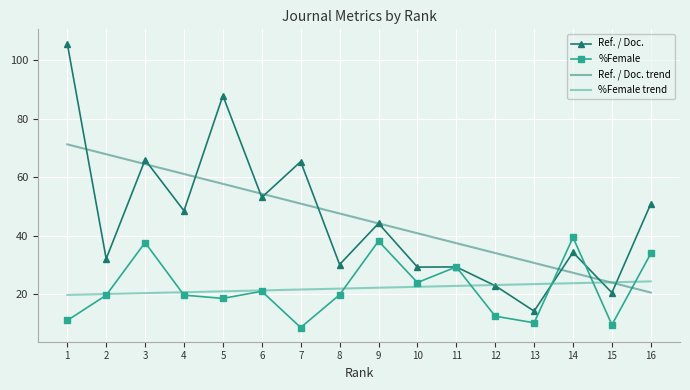

What is the sum of all %Female values?

354.4